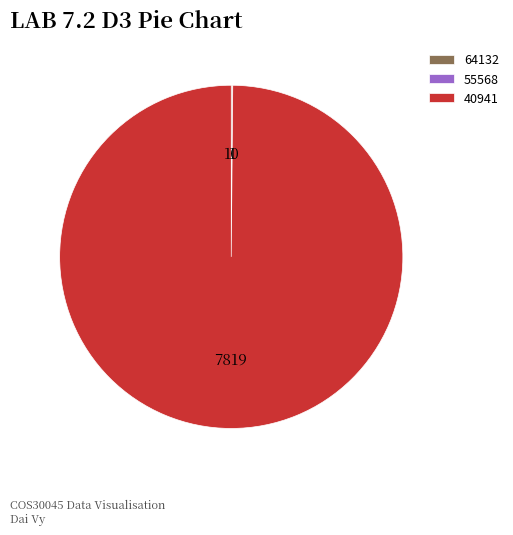

Is there a majority slice in this chart?

Yes